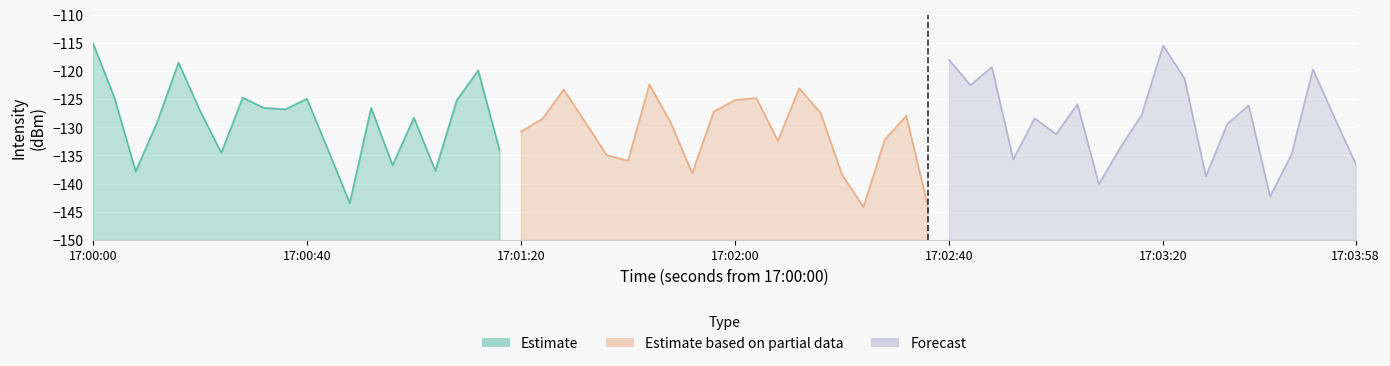

List the series in order of their peak value, lowest first.

Estimate based on partial data, Forecast, Estimate